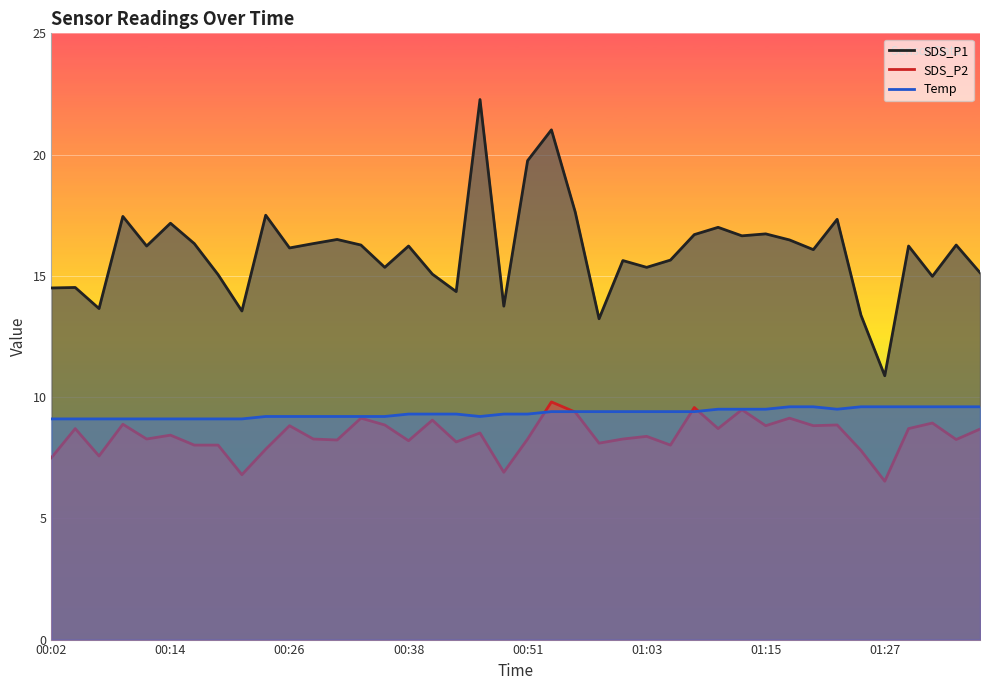

What is the minimum value for SDS_P2?

6.5